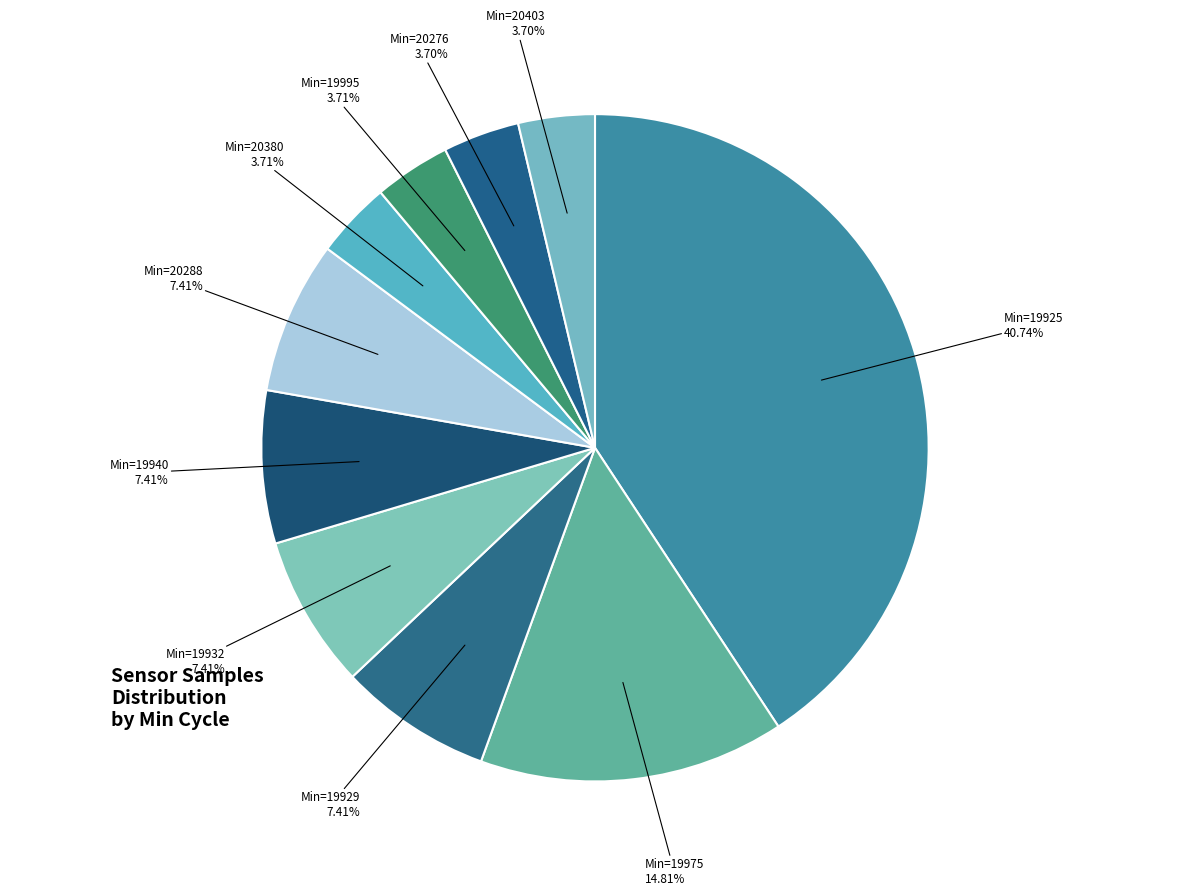

How many segments does this pie chart have?

10